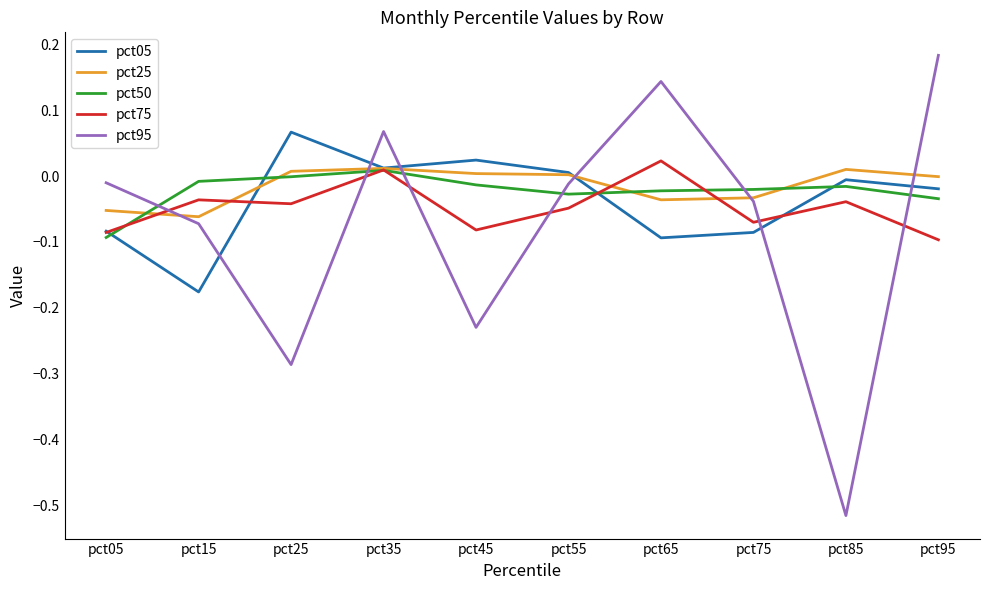

Which series has the widest spread of values?

pct95